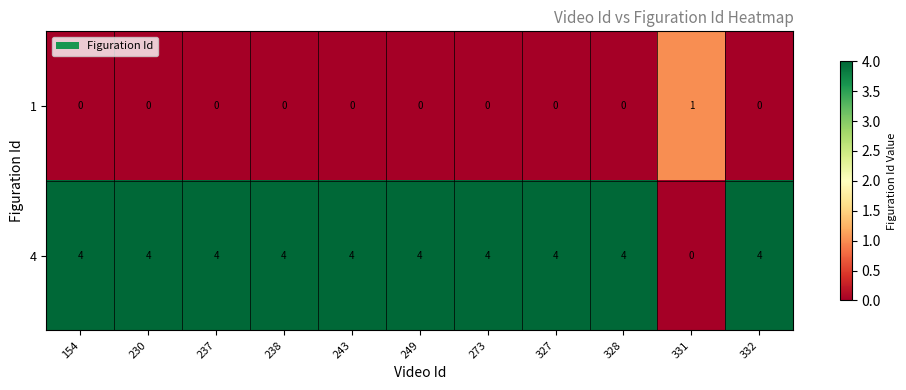

Rank the series by their maximum value, from lowest to highest.

1, 4